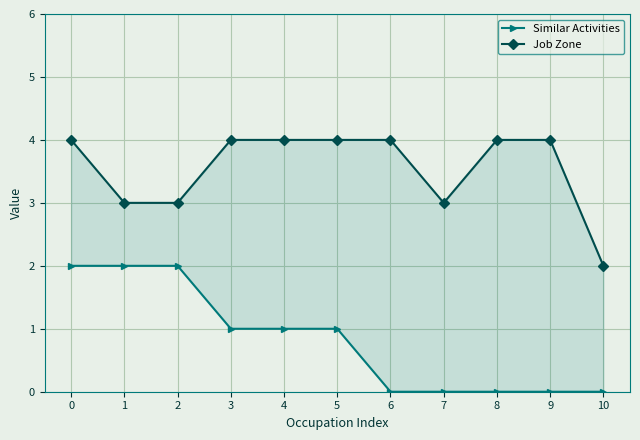

At which label does Job Zone reach its minimum?

10